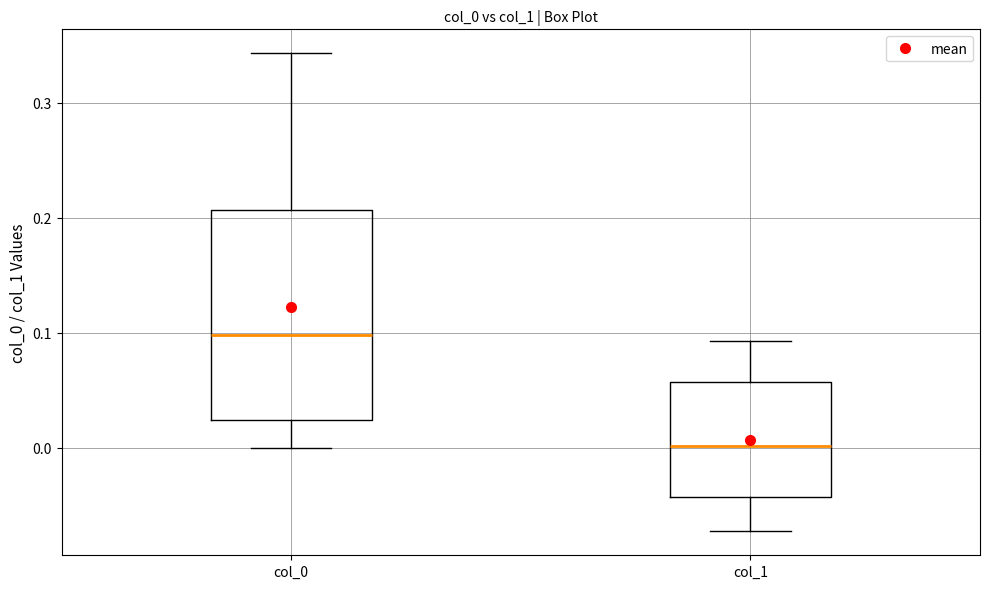

Where does the upper whisker of the box for col_1 end on the y-axis? The values are not printed on the chart, so give them approximately, as read against the axis.

0.09